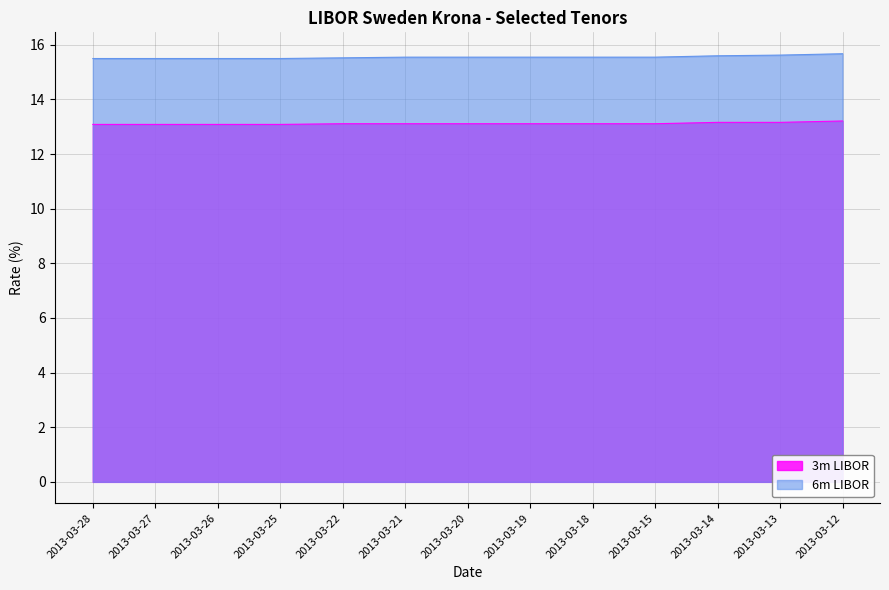

Reading left to right, extract all data points from this chart.

3m LIBOR: 13.1	13.1	13.1	13.1	13.1	13.1	13.1	13.1	13.1	13.1	13.2	13.2	13.2
6m LIBOR: 15.5	15.5	15.5	15.5	15.5	15.5	15.5	15.5	15.5	15.5	15.6	15.6	15.7